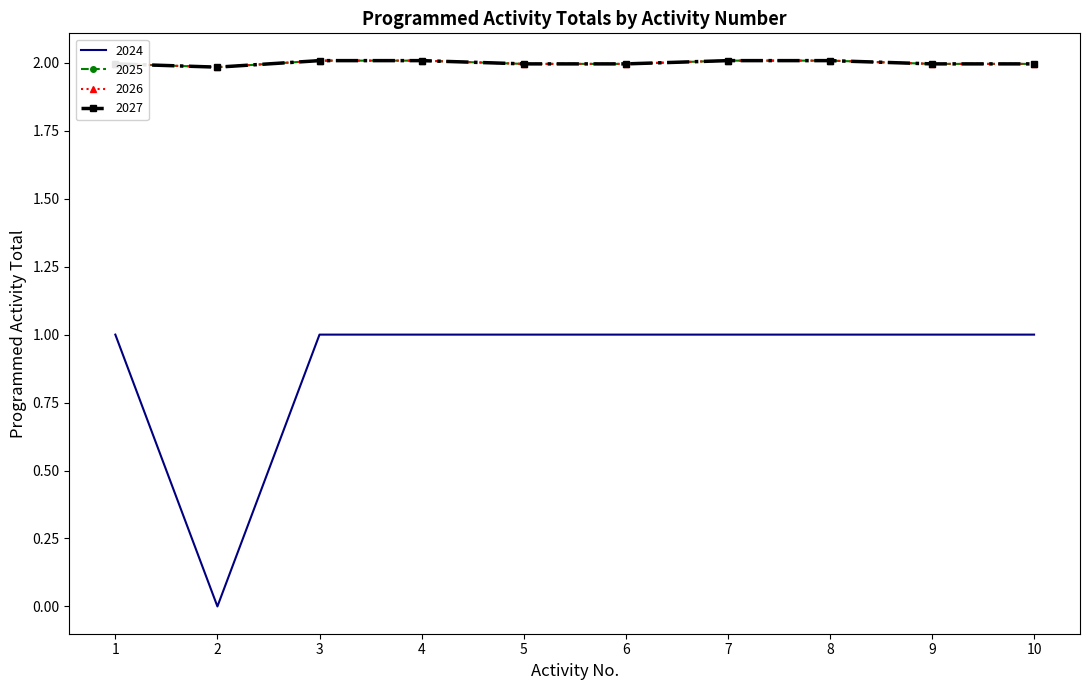

True or false: 2027 and 2026 cross at least once.

False